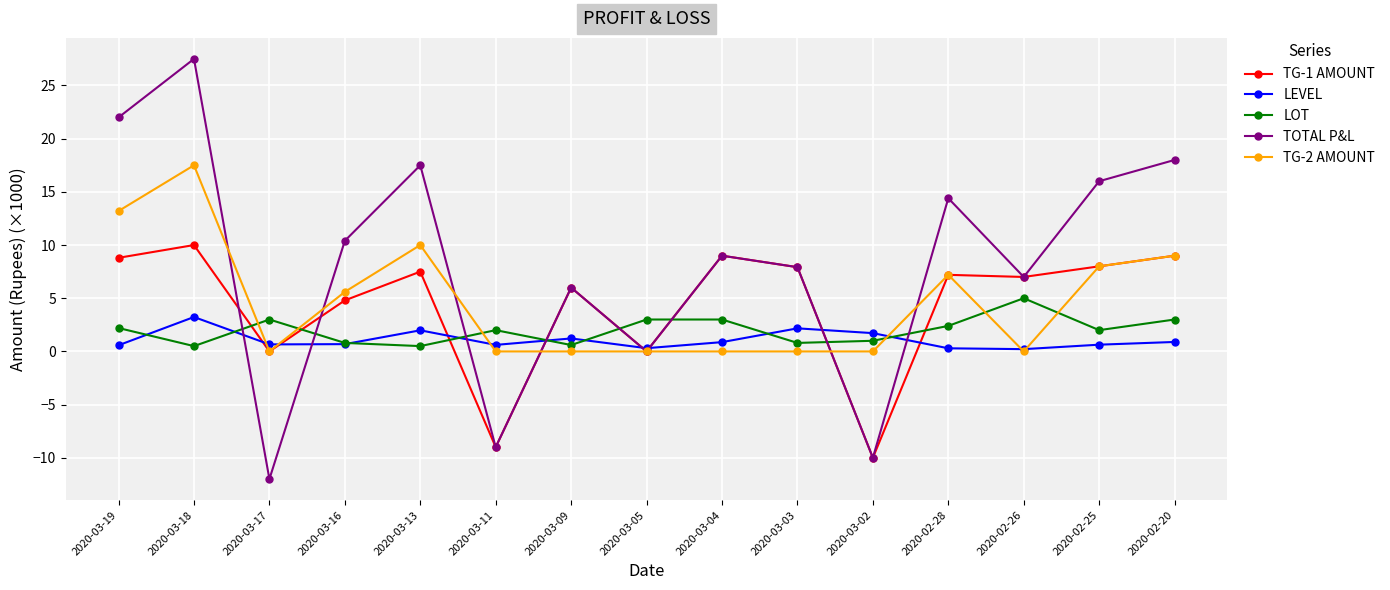

Is this an area chart (filled region under the line)?

No